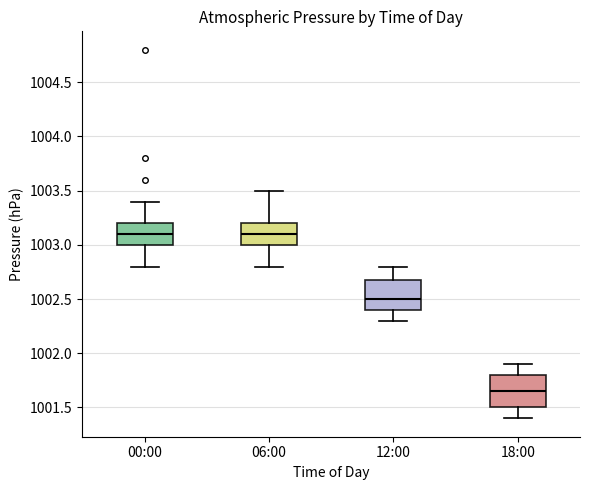

Reading left to right, transcribe this box plot: for each box, give where its median line is, the range the box spans, and where its two whiskers end, as read against the y-axis. The values are not printed on the chart, so give them approximately, as read against the axis.

00:00: median 1003.10, box 1003.00 to 1003.20, whiskers 1002.80 to 1003.40
06:00: median 1003.10, box 1003.00 to 1003.20, whiskers 1002.80 to 1003.50
12:00: median 1002.50, box 1002.40 to 1002.70, whiskers 1002.30 to 1002.80
18:00: median 1001.65, box 1001.50 to 1001.80, whiskers 1001.40 to 1001.90